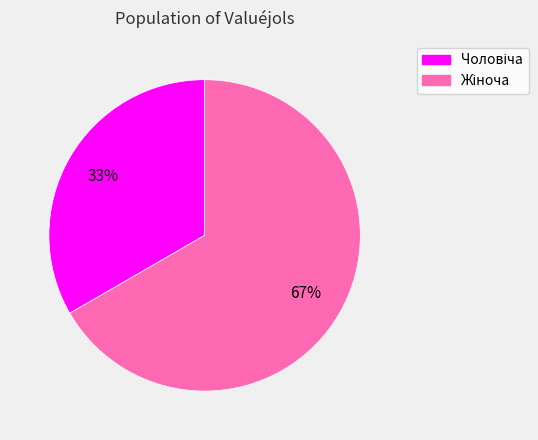

Is there any slice that represents more than half of the pie?

Yes